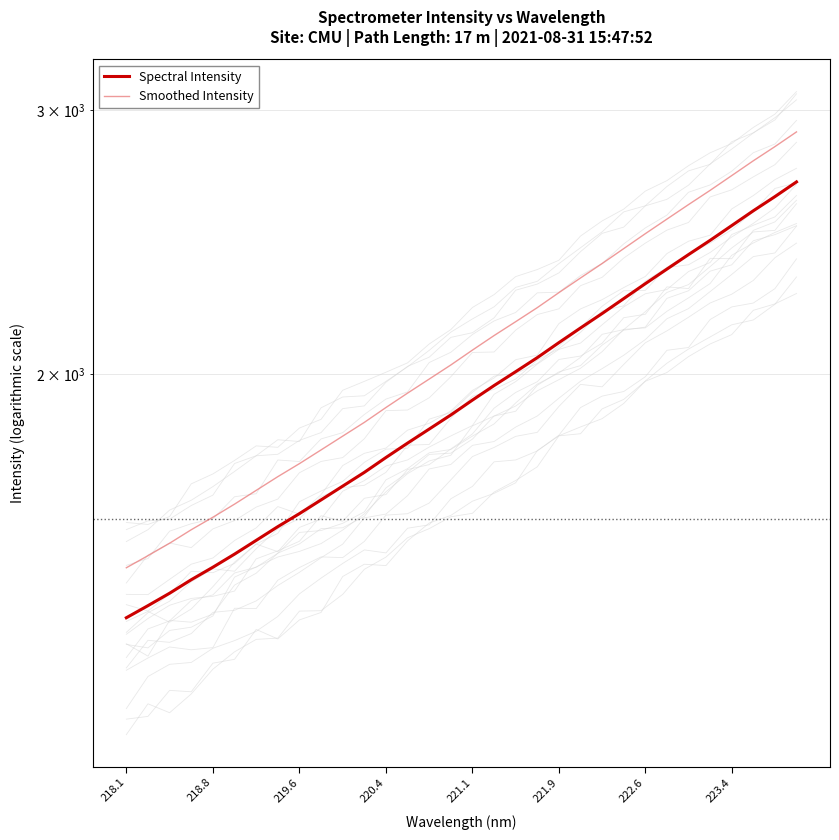

Where does the Spectral Intensity series first go above 1920?

221.1